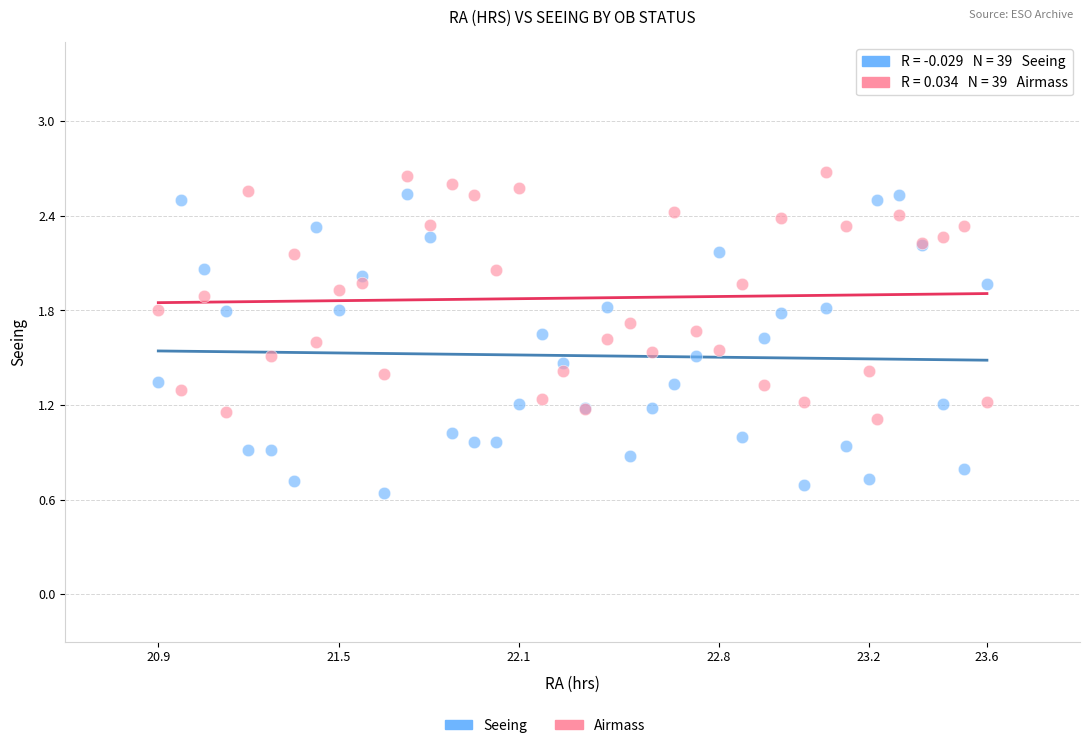

Which series reaches the minimum Y coordinate?

Seeing